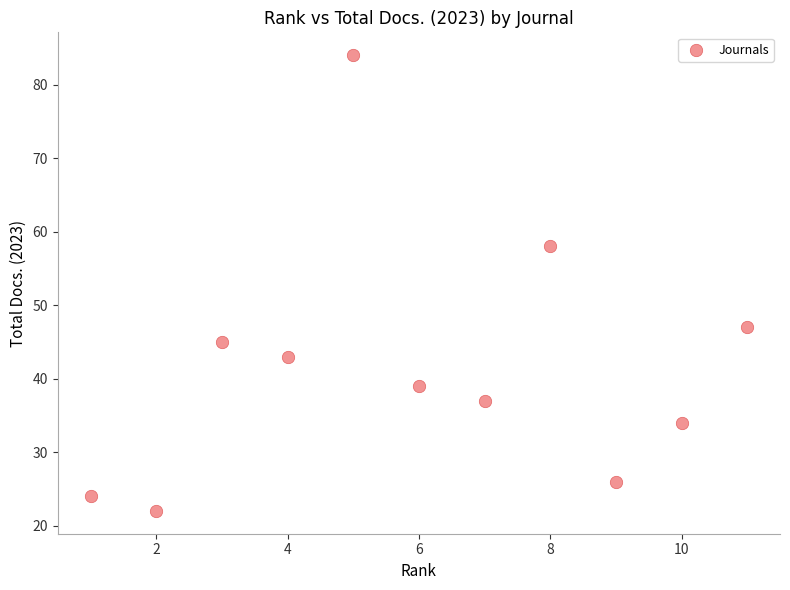

What is the range of Y values (max minus min)?

62